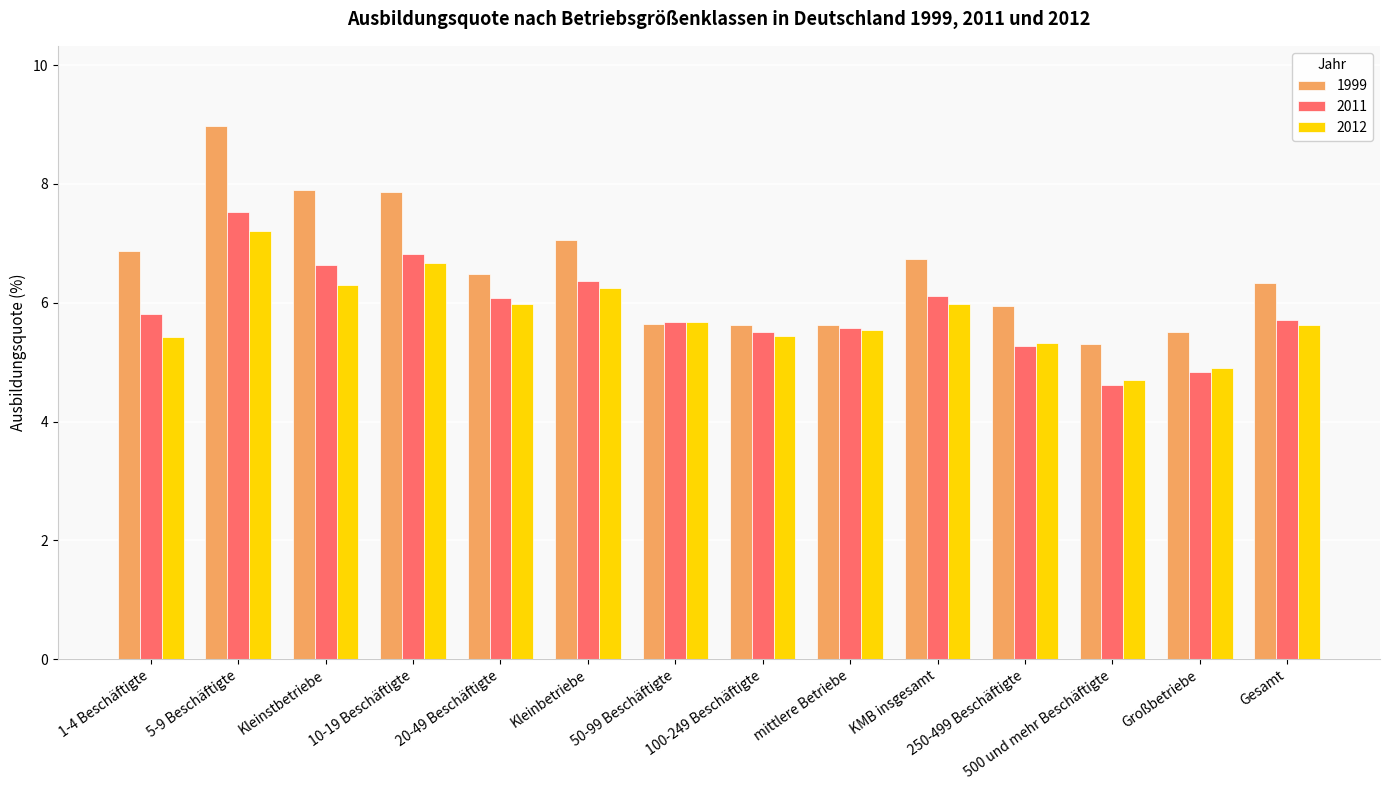

Which series changed the most between 1-4 Beschäftigte and Kleinbetriebe?

2012